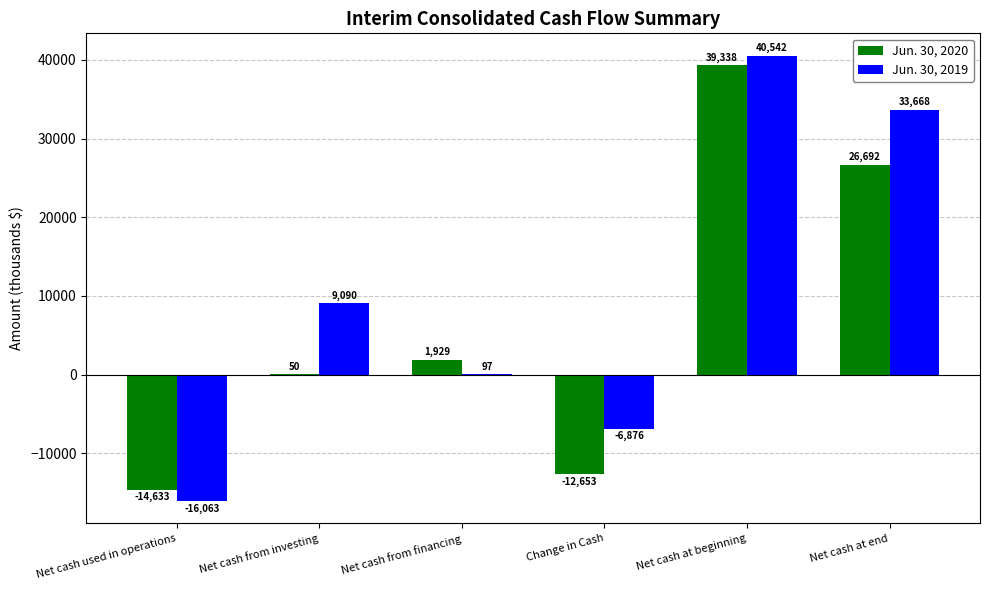

Reading left to right, transcribe all the data shown in this chart.

Jun. 30, 2020: Net cash used in operations=-14633	Net cash from investing=50	Net cash from financing=1929	Change in Cash=-12653	Net cash at beginning=39338	Net cash at end=26692
Jun. 30, 2019: Net cash used in operations=-16063	Net cash from investing=9090	Net cash from financing=97	Change in Cash=-6876	Net cash at beginning=40542	Net cash at end=33668